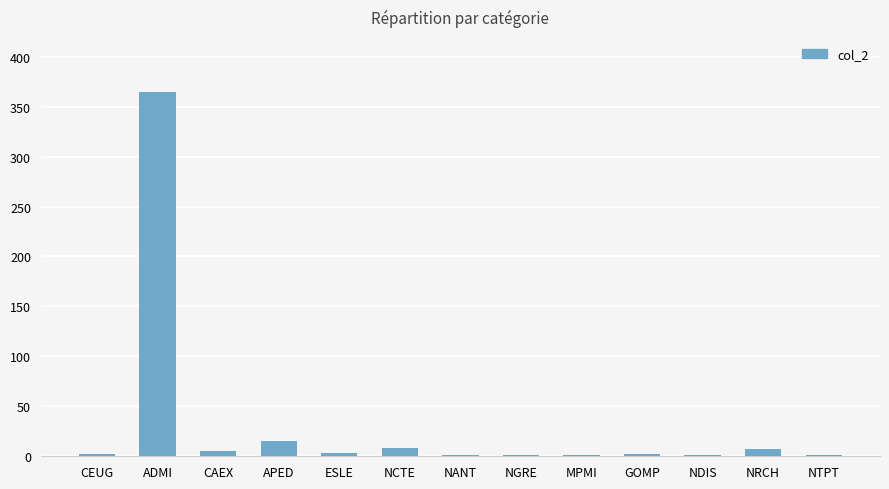

Between ADMI and ESLE, which is larger?

ADMI